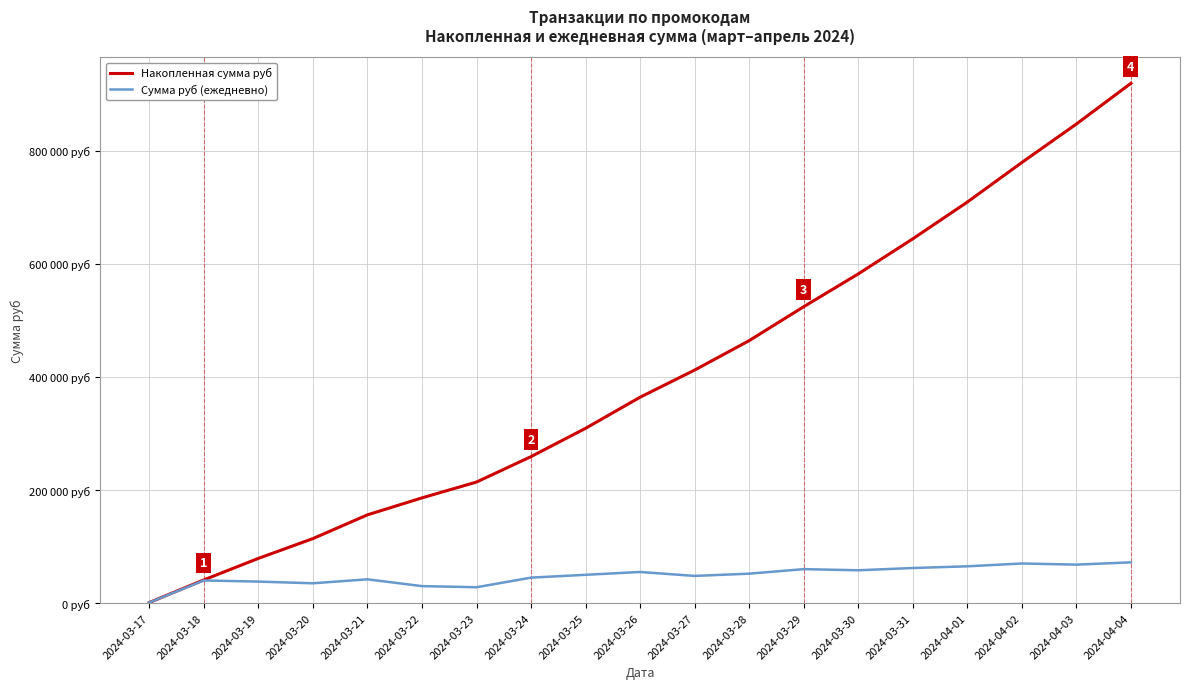

At which category does the chart reach its peak across all series?

2024-04-04